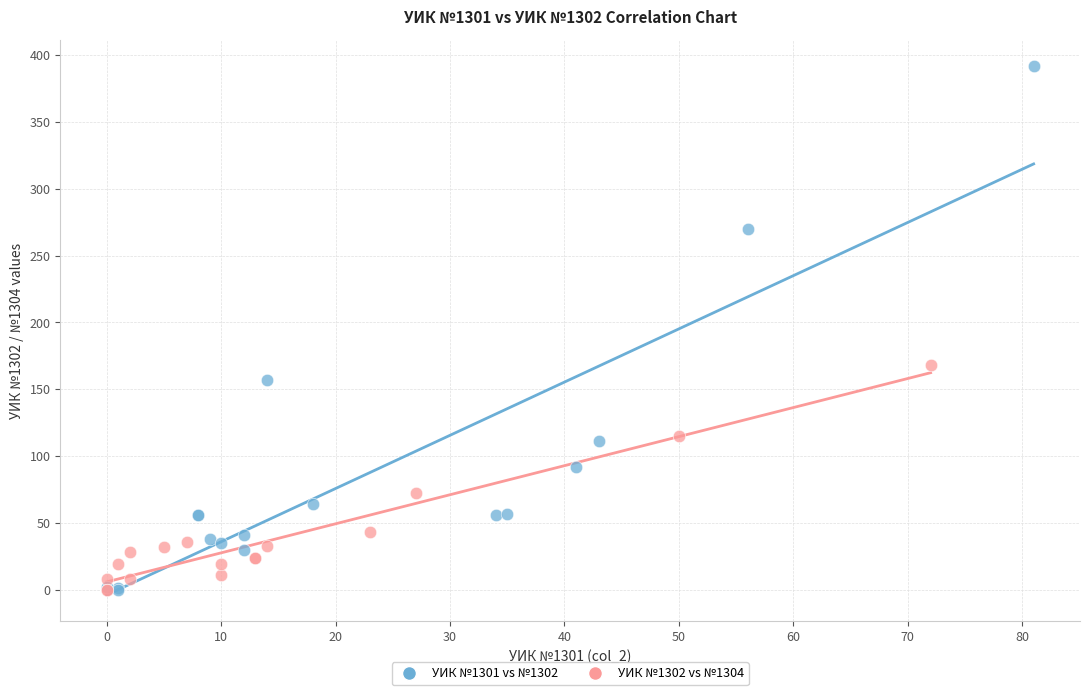

Which series contains the highest Y value?

УИК №1301 vs №1302